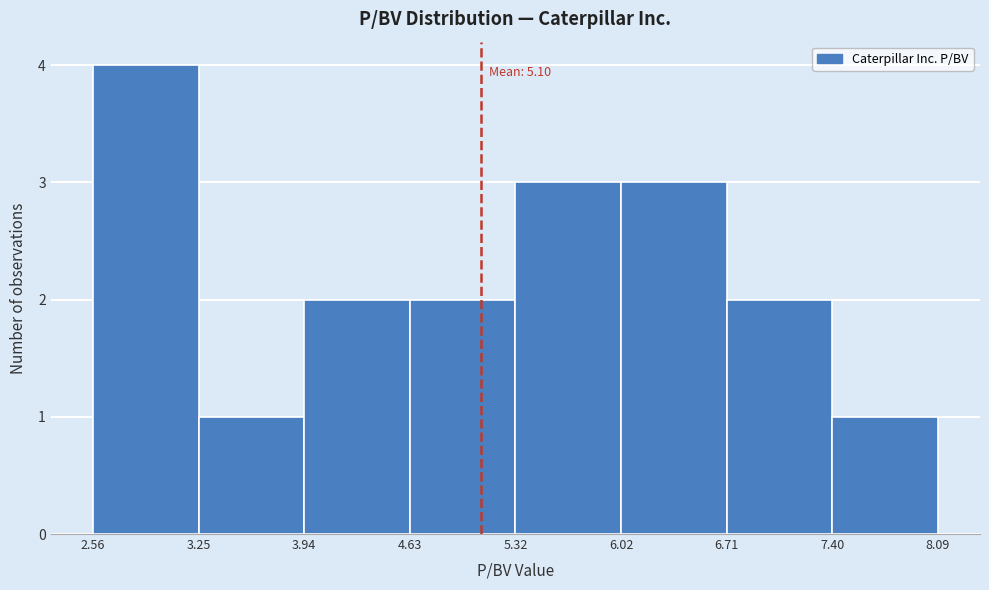

Which range on the x-axis has the tallest bar?

2.56 to 3.25